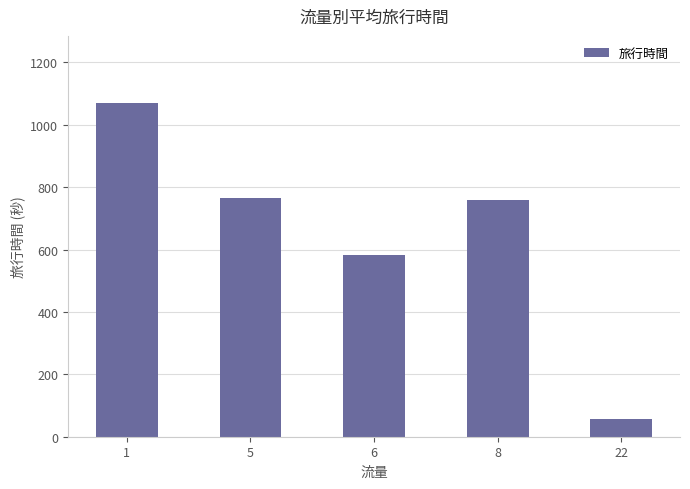

How many data points are above 759?

3